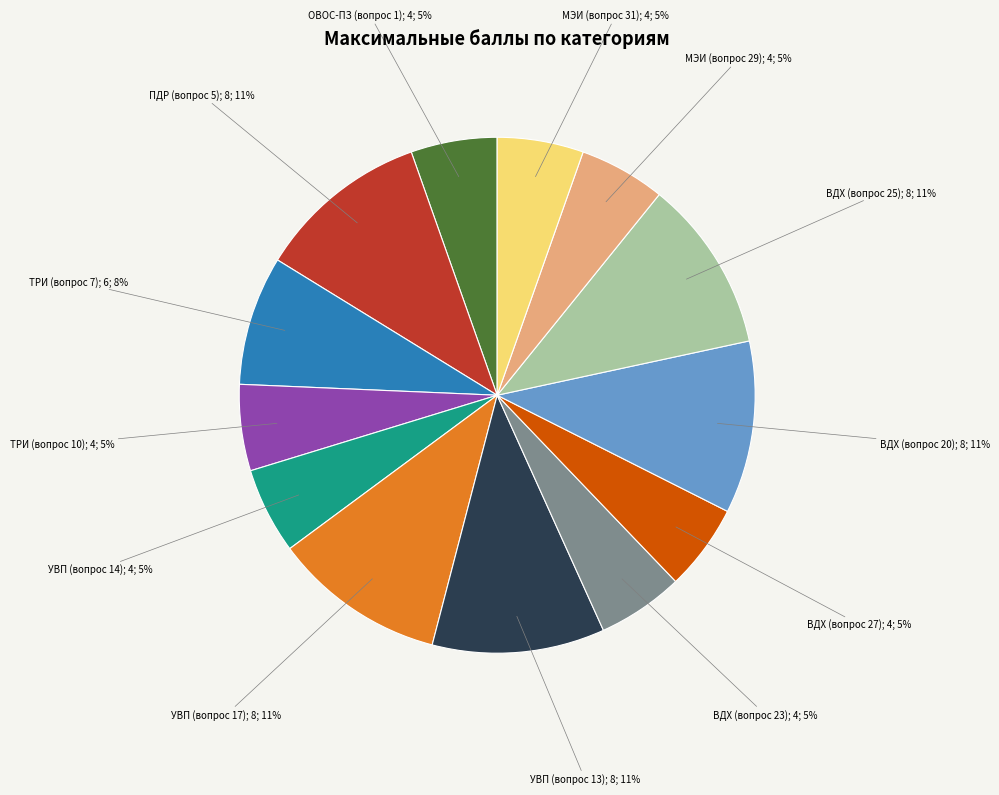

Is there any slice that represents more than half of the pie?

No